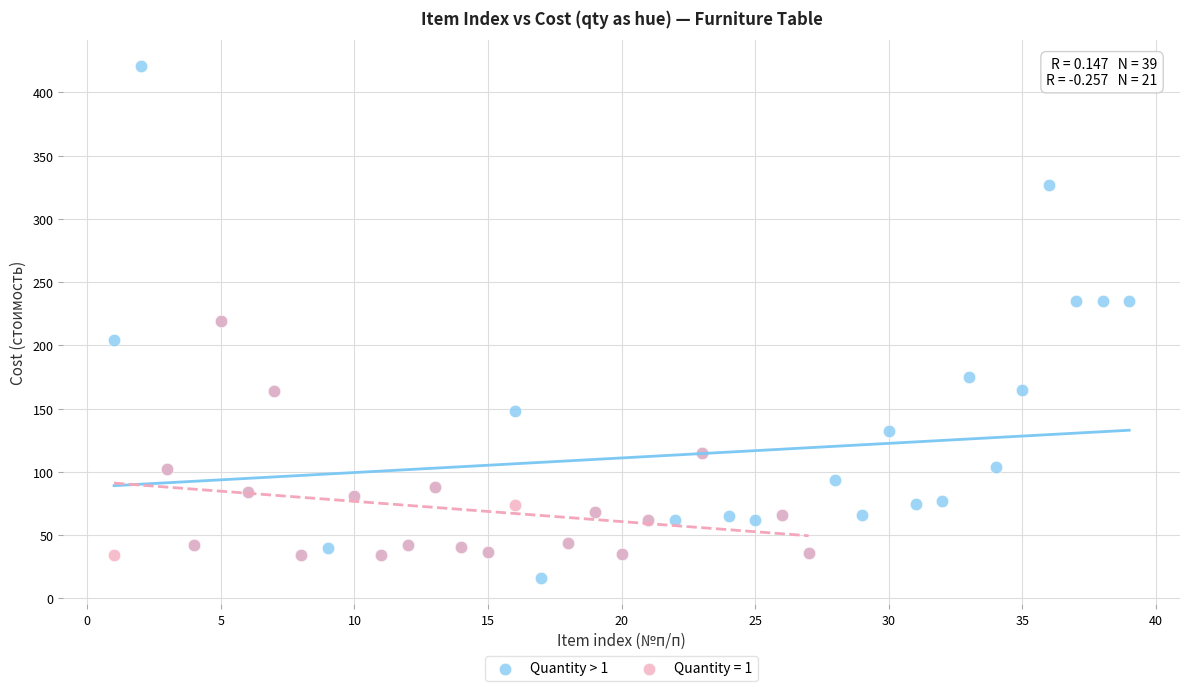

Which series contains the highest Y value?

Quantity > 1